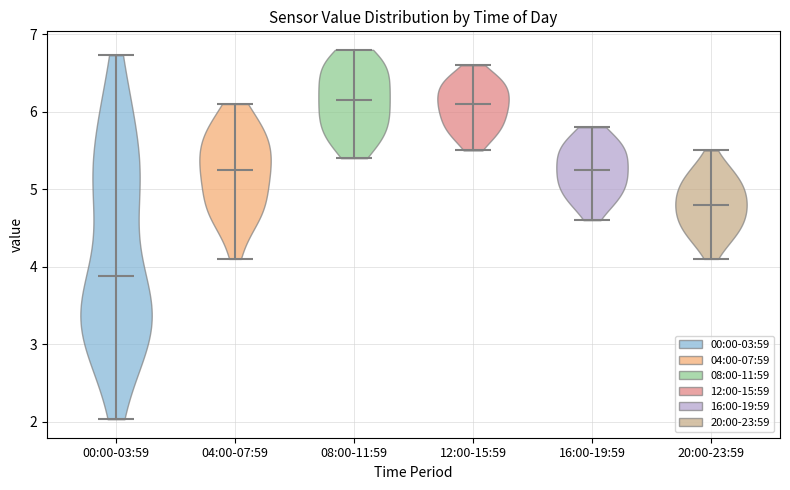

Reading left to right, read every violin against the y-axis: where its median line is, and the lowest and highest points it reaches. The values are not printed on the chart, so give them approximately, as read against the axis.

00:00-03:59: median line 3.9, lowest point 2.0, highest point 6.7
04:00-07:59: median line 5.3, lowest point 4.1, highest point 6.1
08:00-11:59: median line 6.2, lowest point 5.4, highest point 6.8
12:00-15:59: median line 6.1, lowest point 5.5, highest point 6.6
16:00-19:59: median line 5.3, lowest point 4.6, highest point 5.8
20:00-23:59: median line 4.8, lowest point 4.1, highest point 5.5